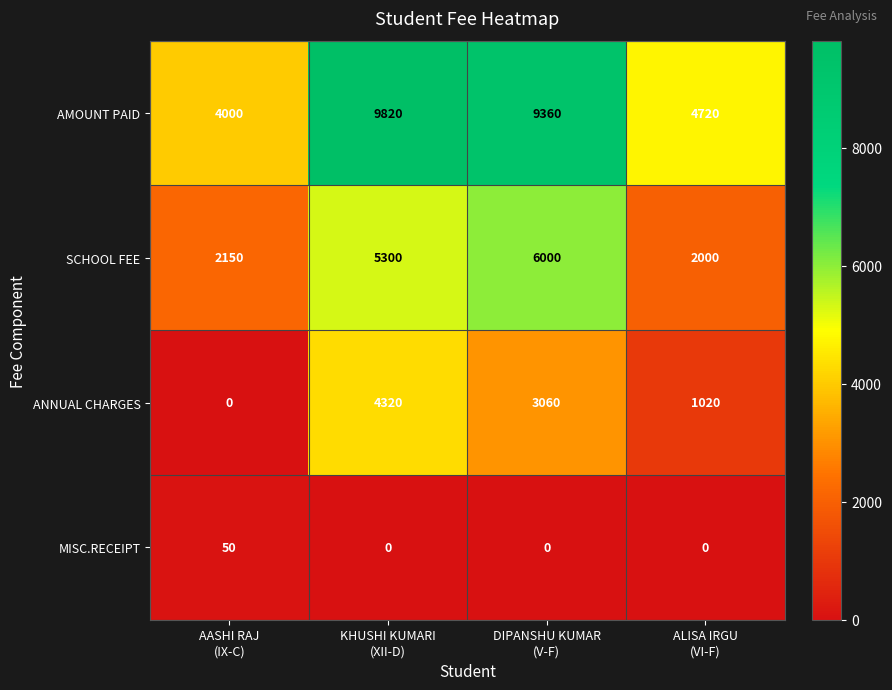

Reading left to right, transcribe all the data shown in this chart.

AMOUNT PAID: 4000	9820	9360	4720
SCHOOL FEE: 2150	5300	6000	2000
ANNUAL CHARGES: 0	4320	3060	1020
MISC.RECEIPT: 50	0	0	0